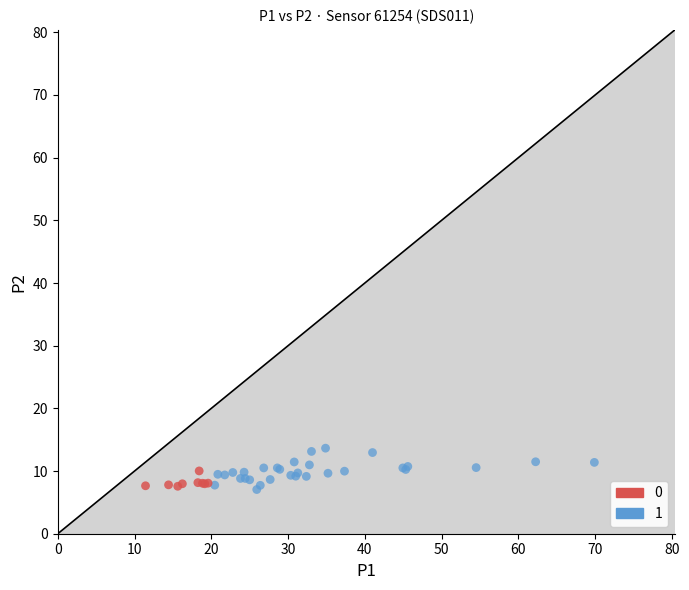

Which series contains the highest Y value?

1